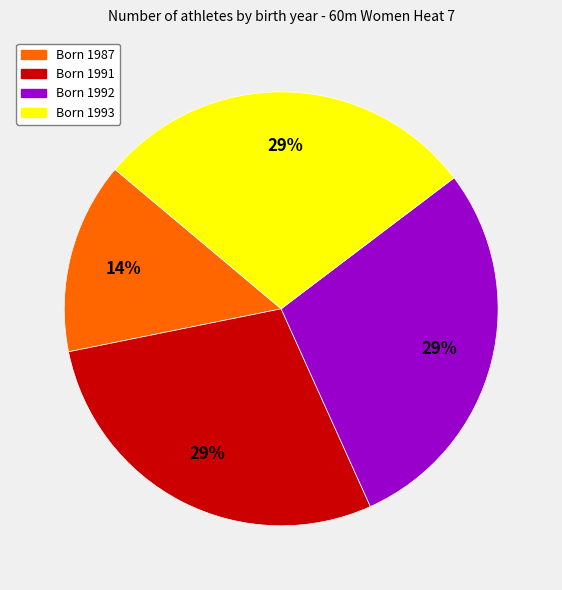

How many segments does this pie chart have?

4